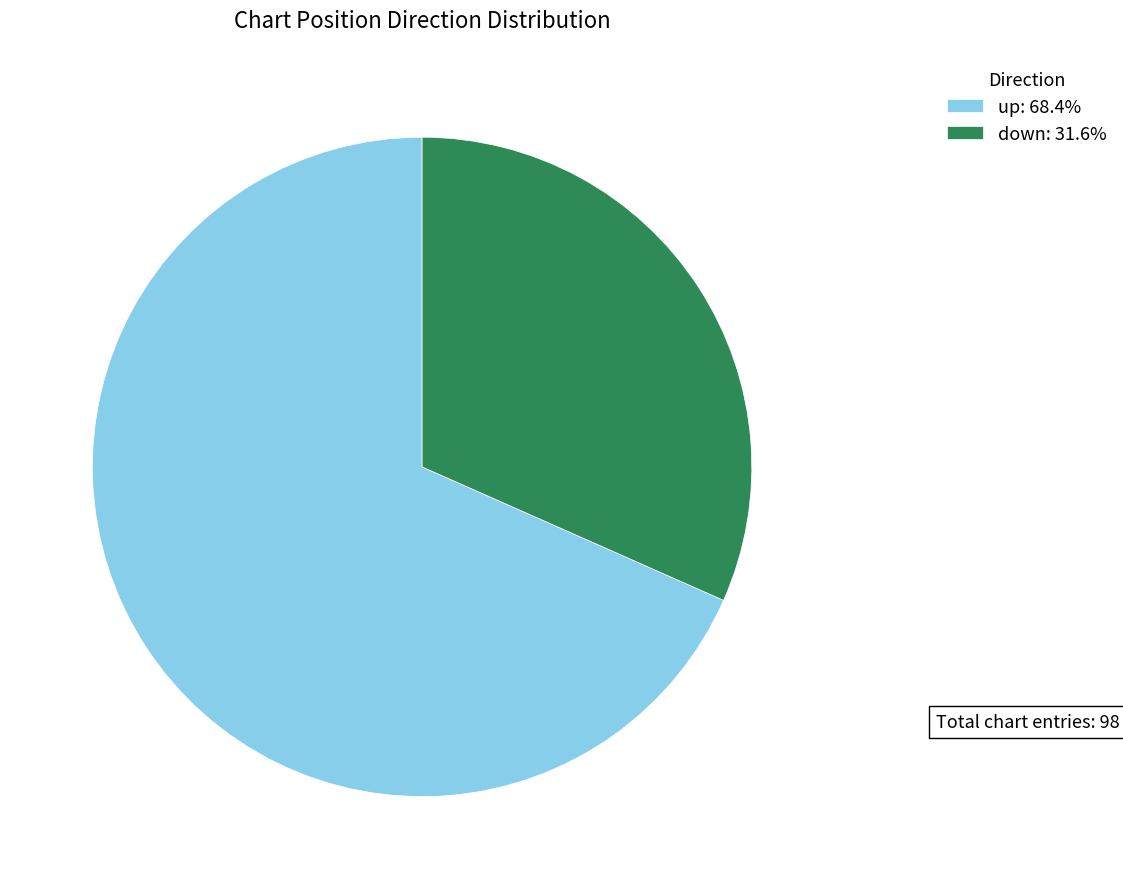

Count the number of slices in the pie.

2